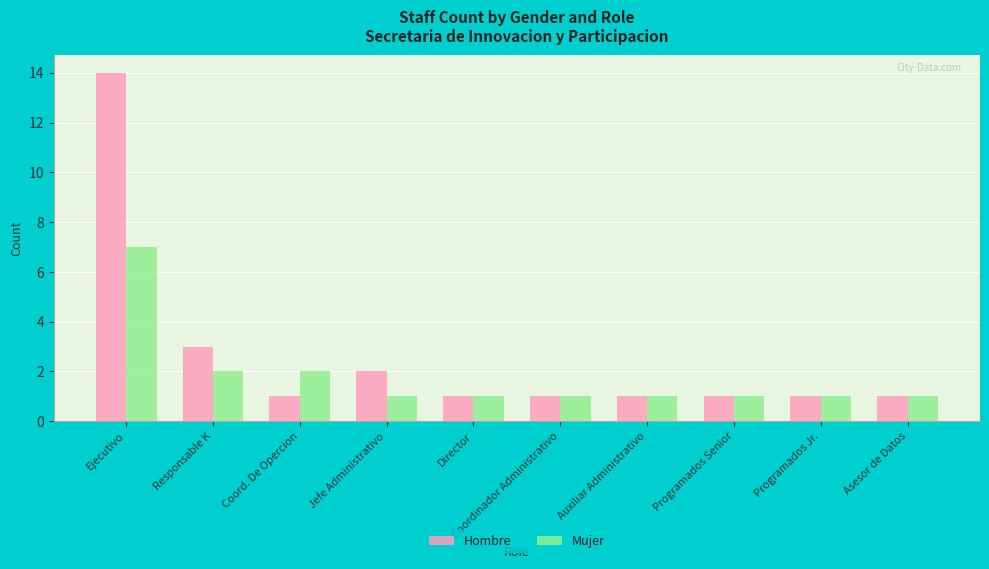

What is the difference between the maximum and minimum values in the Hombre series?

13